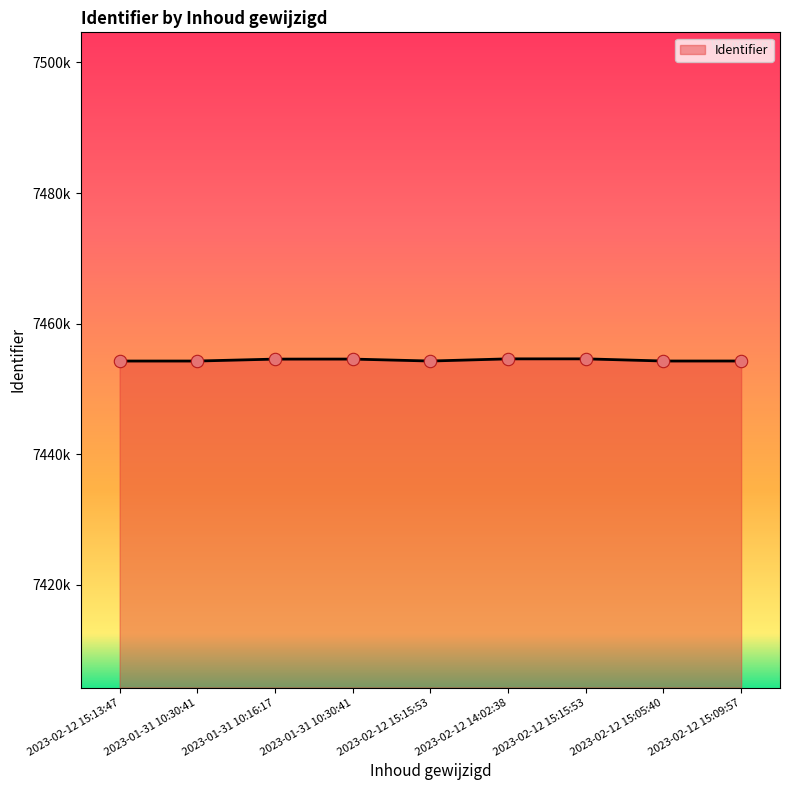

What is the change in value from 2023-02-12 15:13:47 to 2023-02-12 15:05:40?

+3